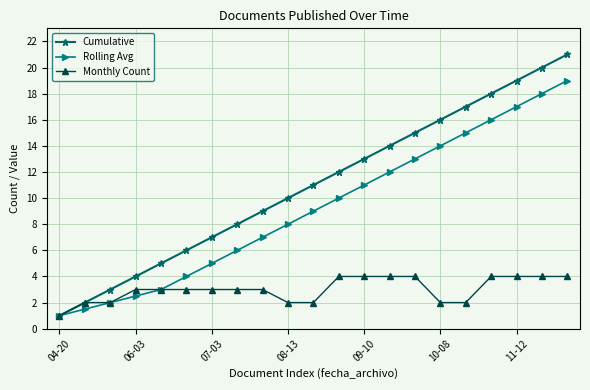

How many distinct data groups are displayed?

3